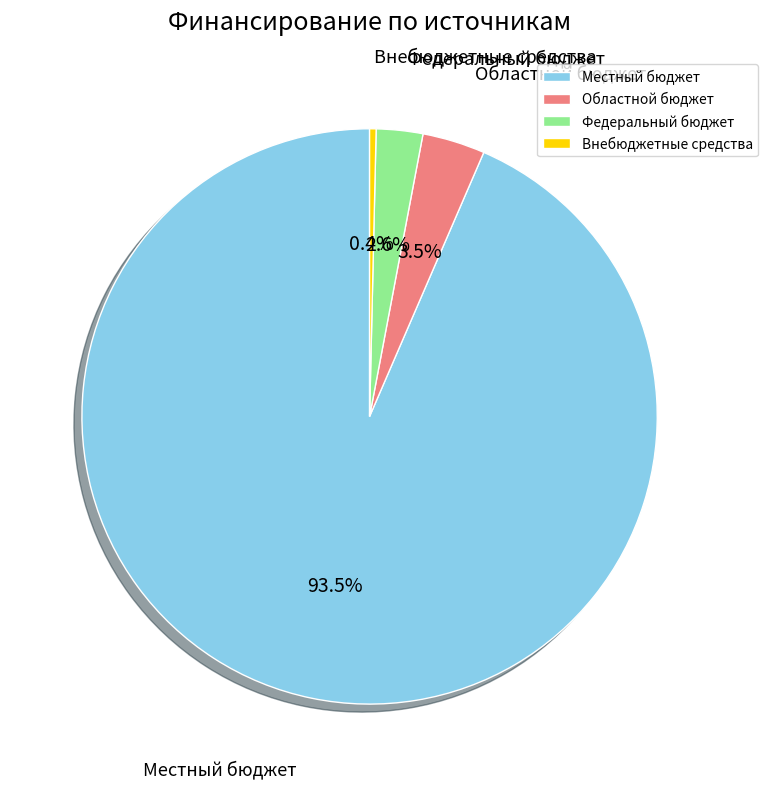

What is the largest slice in the pie chart?

Местный бюджет